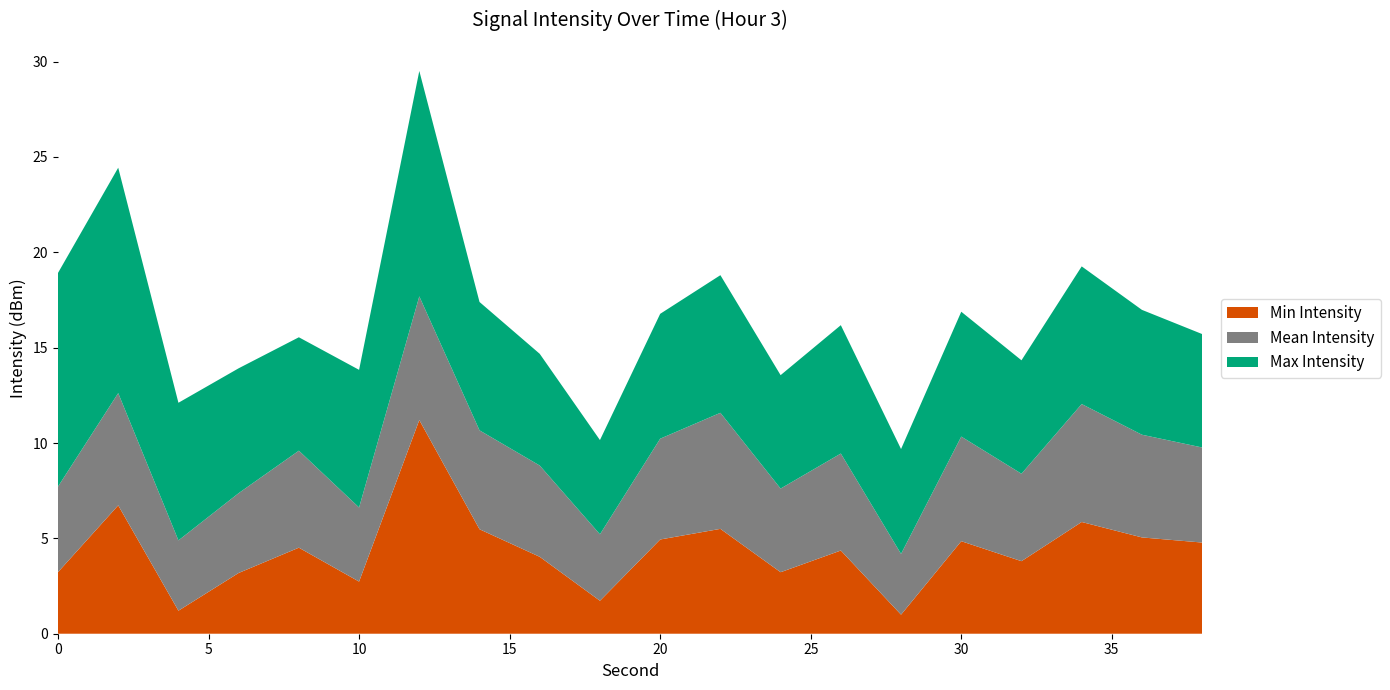

What is the minimum value for Min Intensity?

1.0